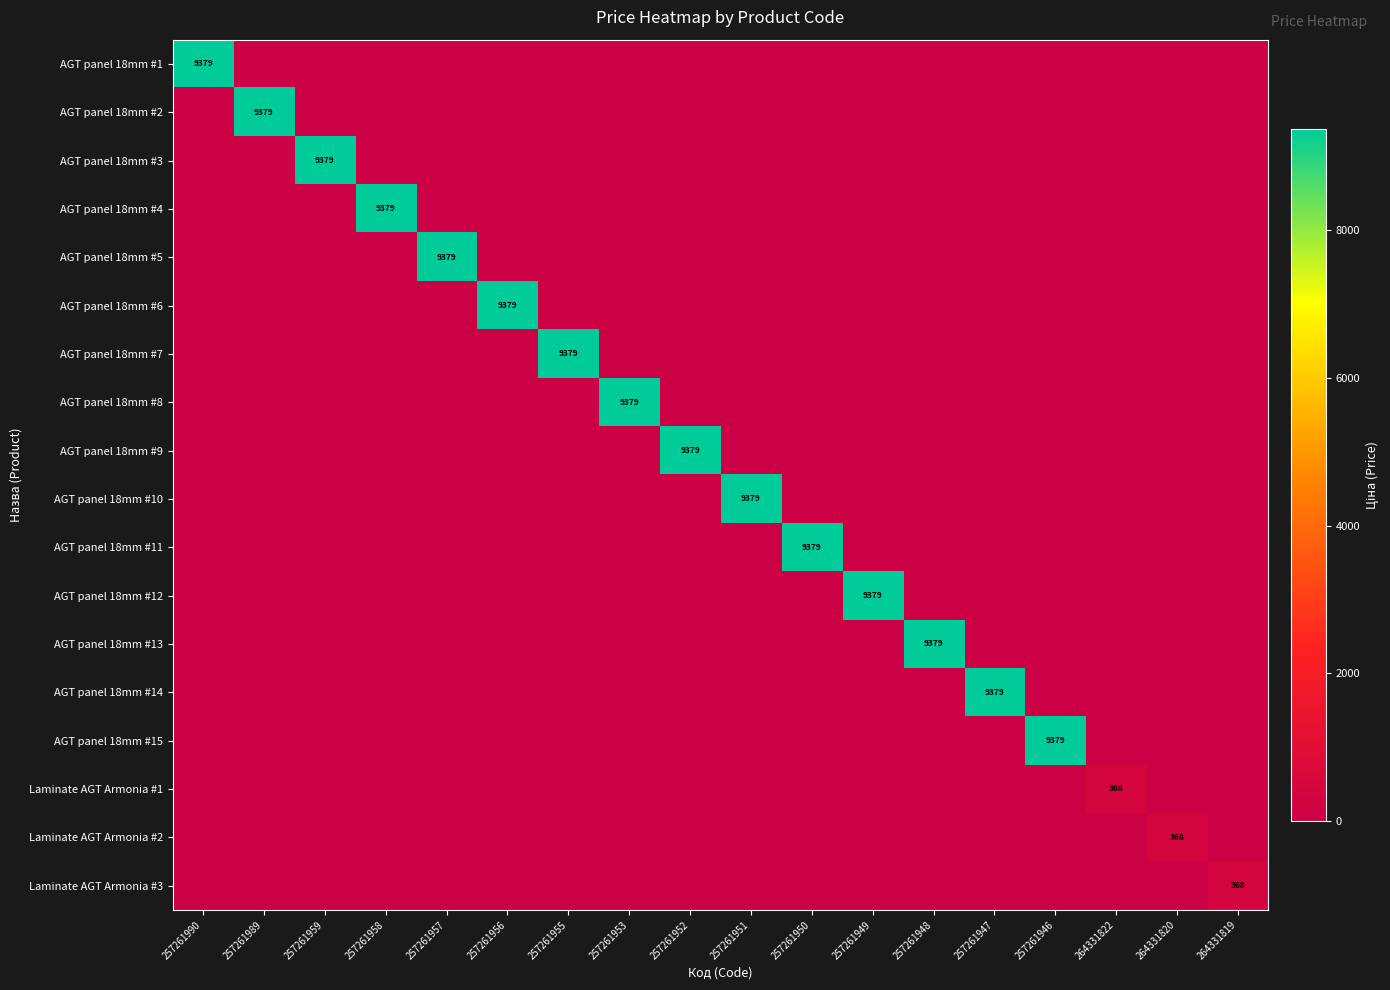

The AGT panel 18mm #10 series shows 9379 at 257261951. True or false?

True